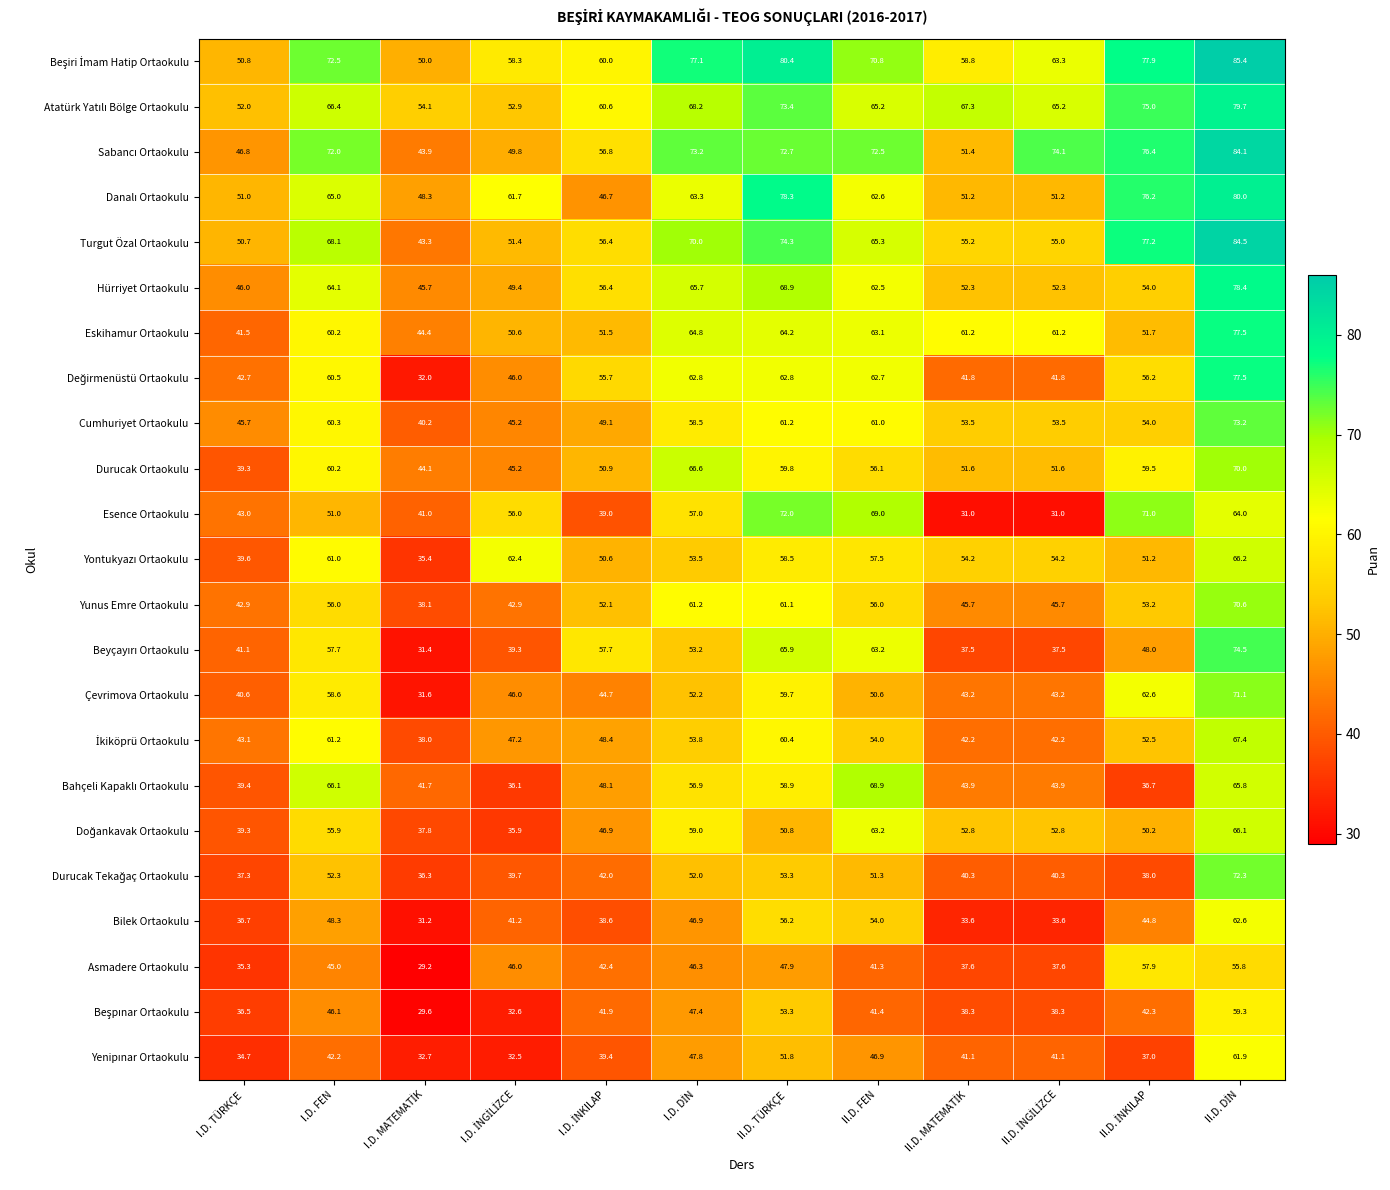

At how many categories does at least one series exceed 44?

12